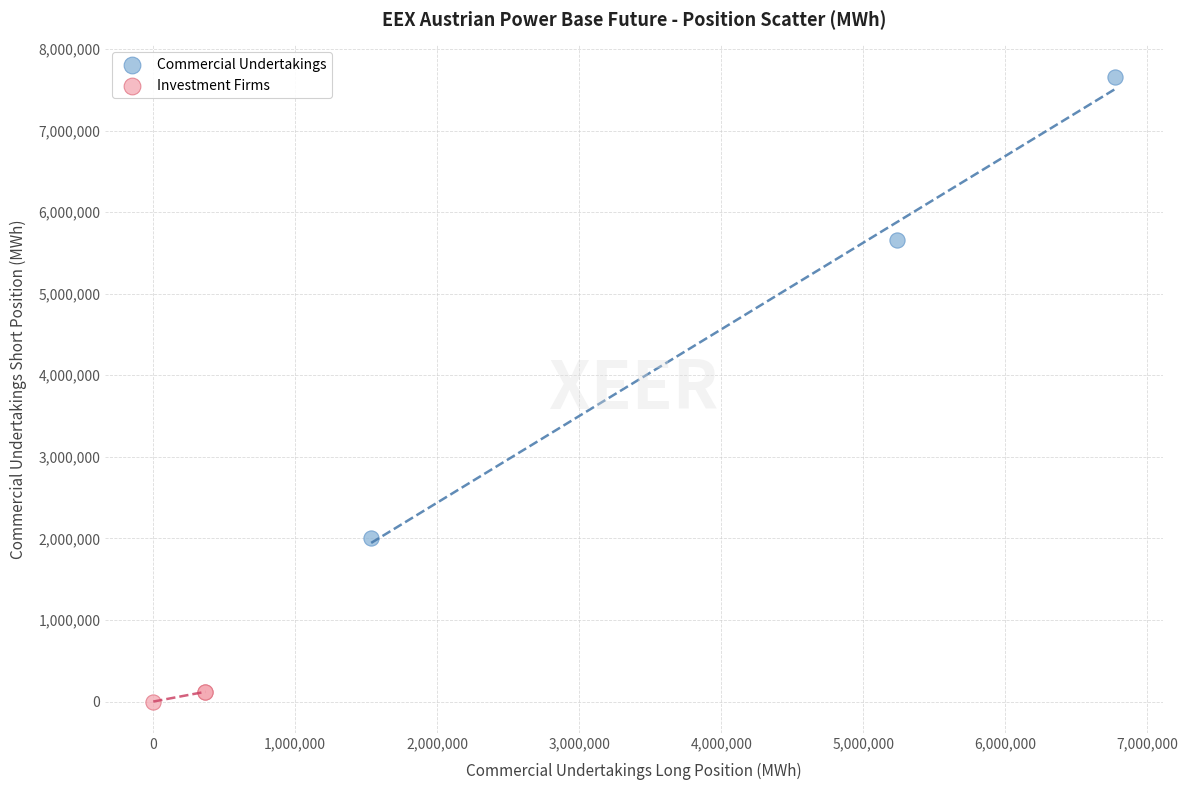

What are all the series names shown in the legend?

Commercial Undertakings, Investment Firms